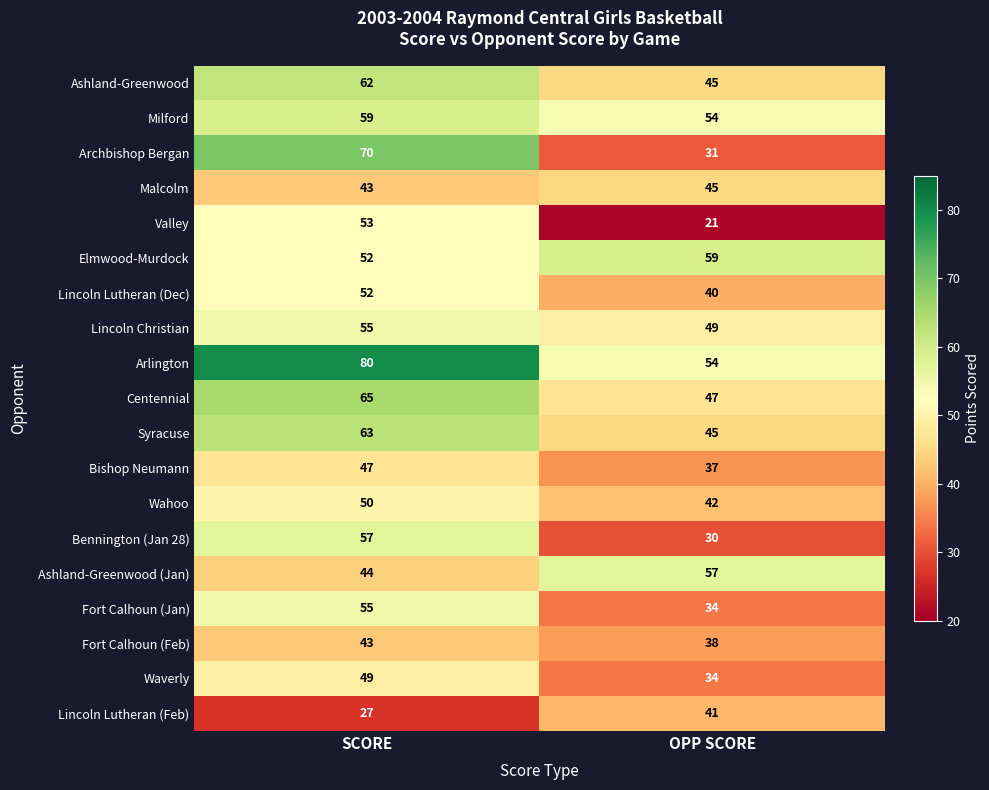

Rank the categories by Bishop Neumann value from lowest to highest.

OPP SCORE, SCORE